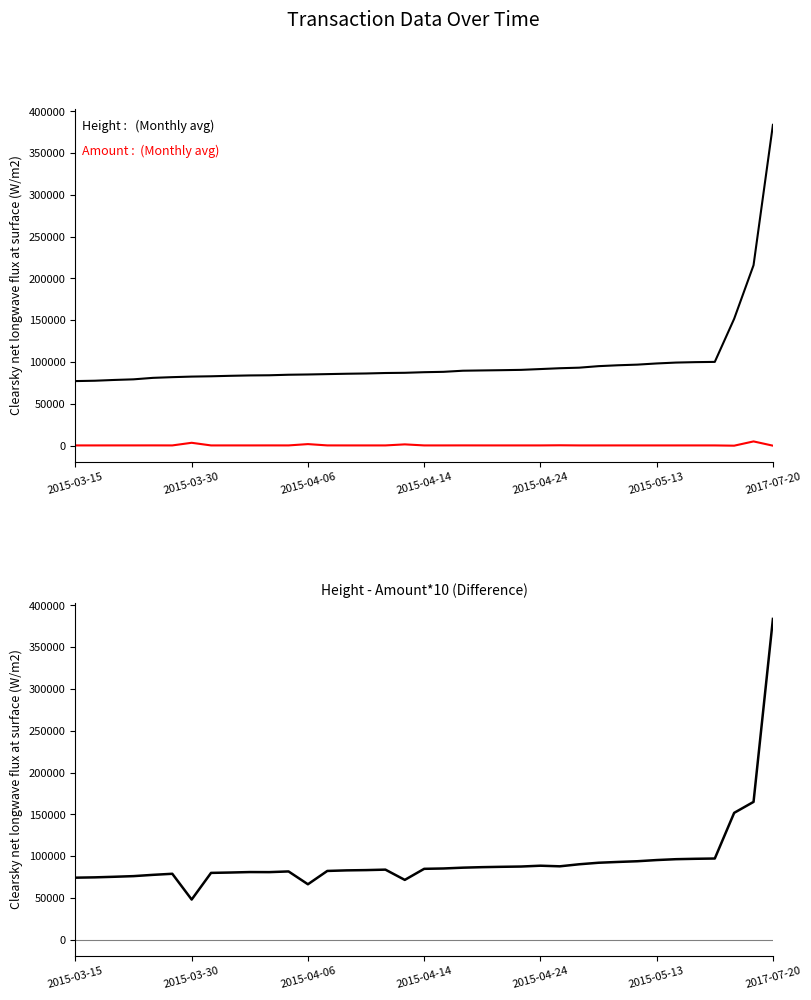

Reading left to right, what are all the values shown in this chart?

Height: 77272.0	77691.0	78620.0	79361.0	81131.0	81970.0	82645.0	83011.0	83582.0	84030.0	84221.0	84861.0	85169.0	85611.0	86050.0	86372.0	86930.0	87182.0	87900.0	88342.0	89670.0	90010.0	90320.0	90690.0	91660.0	92643.0	93310.0	95130.0	96190.0	96950.0	98360.0	99421.0	99930.0	100222.0	151820.0	215885.0	383805.0
Amount: 300.4	303.7	327.4	323.4	348.4	303.6	3453.1	301.1	315.5	304.0	332.3	312.2	1878.7	329.0	304.4	304.5	304.3	1556.3	304.9	306.7	342.4	315.1	305.1	309.2	306.8	478.3	300.7	300.2	310.2	301.9	301.0	303.3	307.4	303.1	0.0	5095.3	0.0
Height - Amount*10: 74267.6	74654.4	75346.1	76126.7	77646.5	78934.5	48113.9	80000.5	80427.1	80990.4	80898.4	81739.2	66382.0	82320.9	83005.8	83326.7	83886.7	71619.0	84851.1	85275.2	86245.5	86859.4	87269.5	87598.3	88592.0	87860.4	90303.3	92127.7	93087.7	93930.6	95349.8	96388.0	96856.4	97190.7	151820.0	164932.4	383805.0